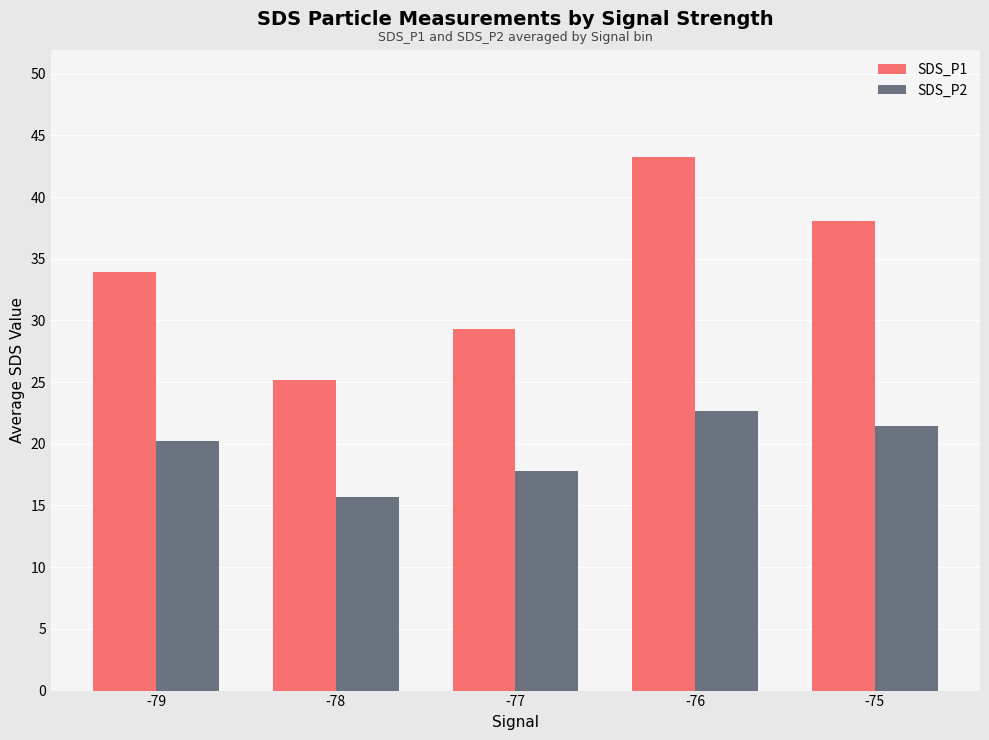

How many groups of bars are there?

5